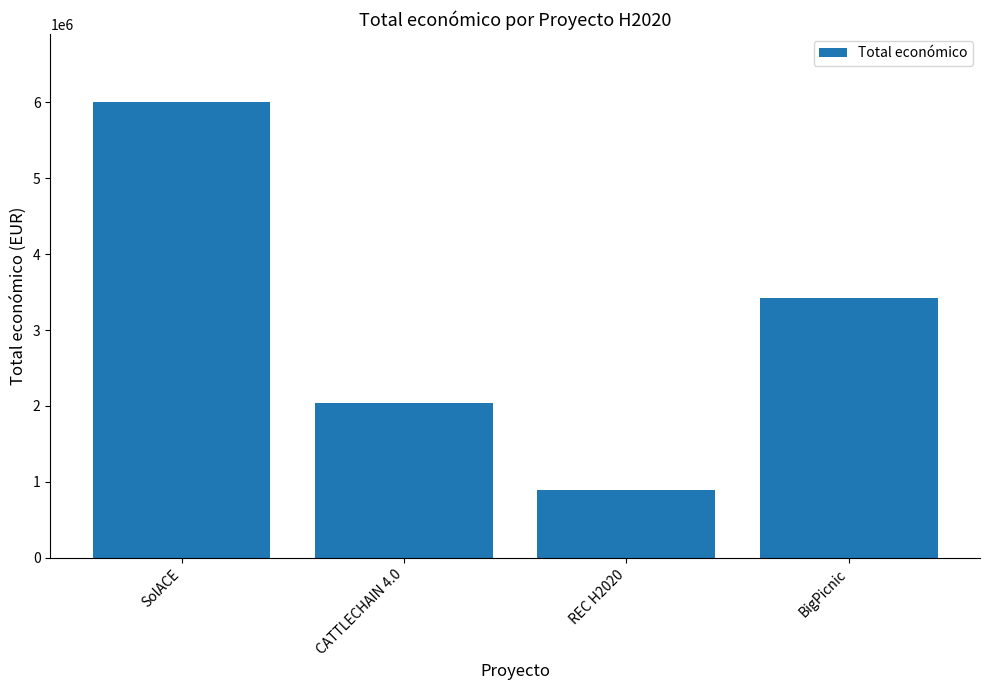

Is it true that the value at CATTLECHAIN 4.0 is 573961?

False